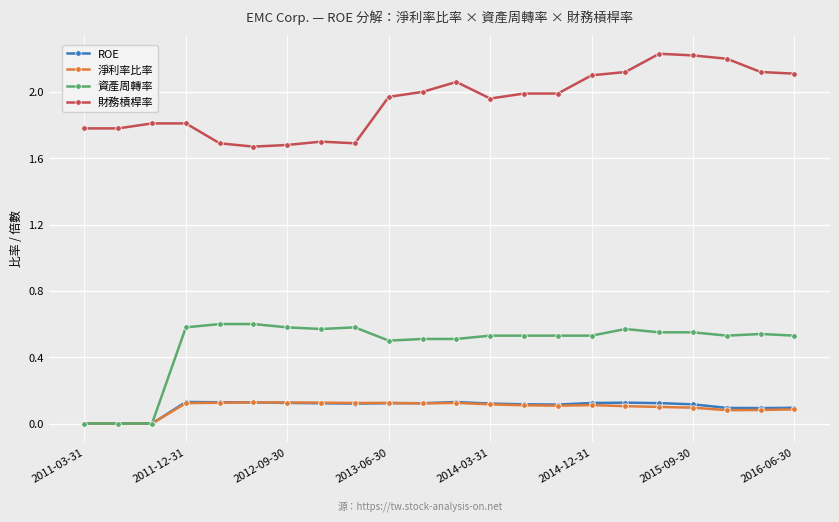

Which series has the largest total across all categories?

財務槓桿率